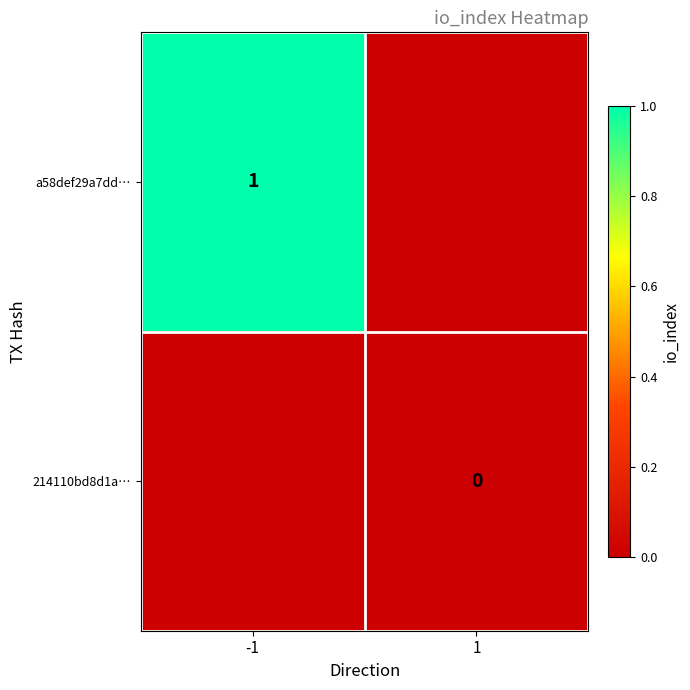

At how many categories does at least one series exceed 0?

1